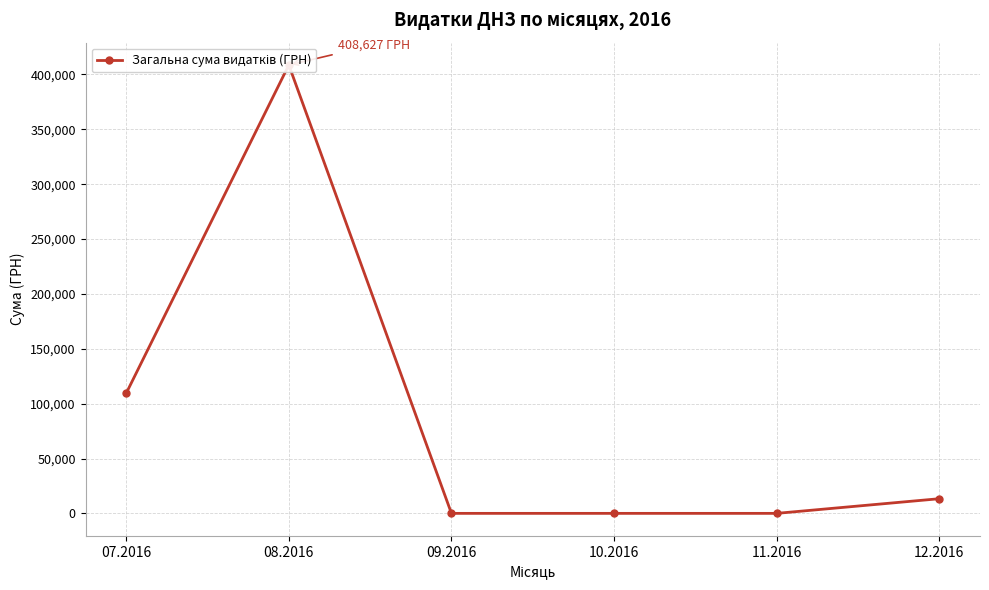

What is the value of the 6th point from the left?

13360.0